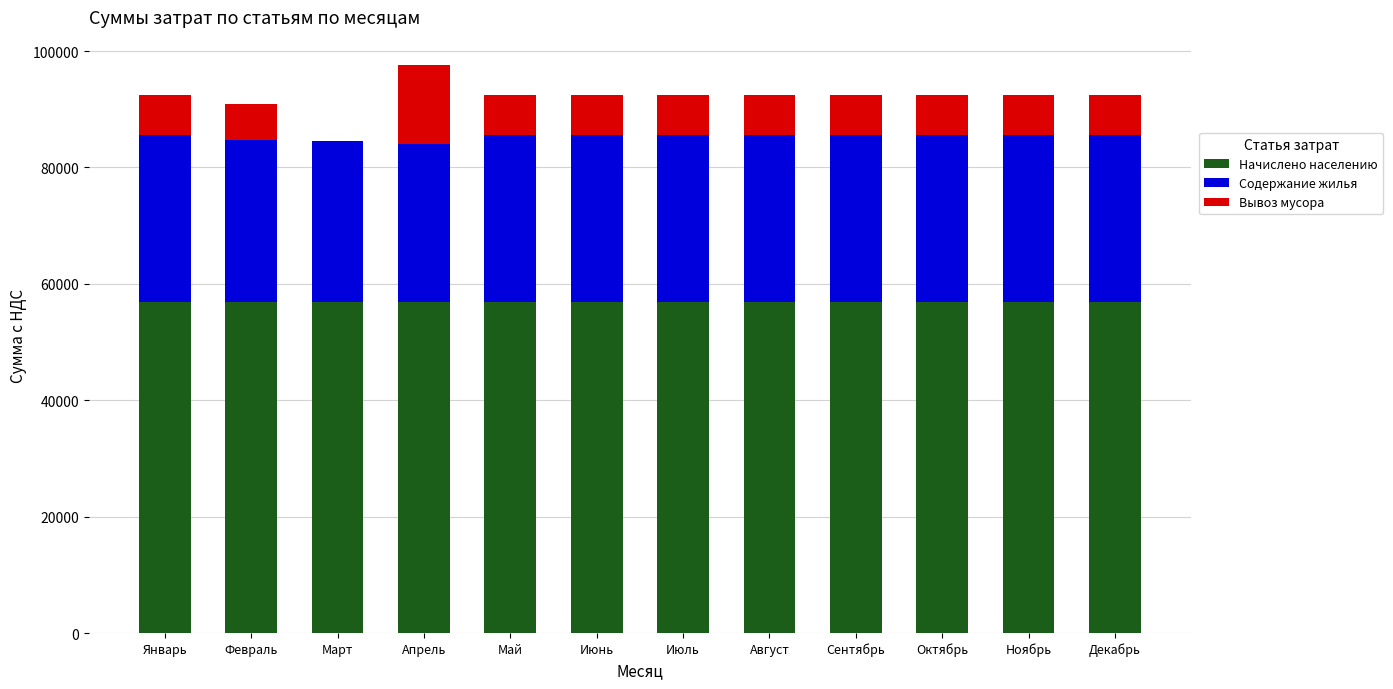

The Начислено населению series shows 83195.9 at Ноябрь. True or false?

False